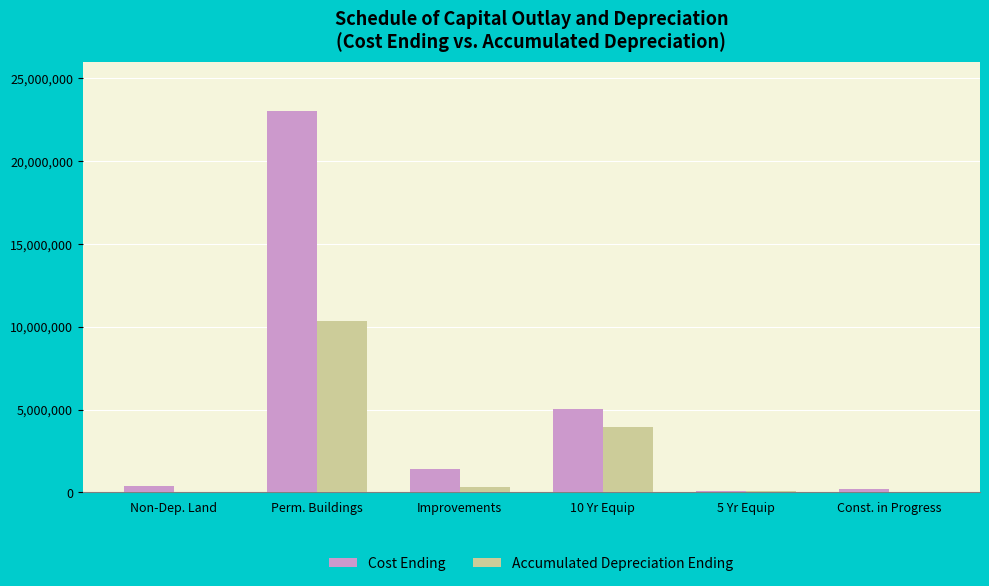

At which label is Cost Ending closest to 11542804?

10 Yr Equip